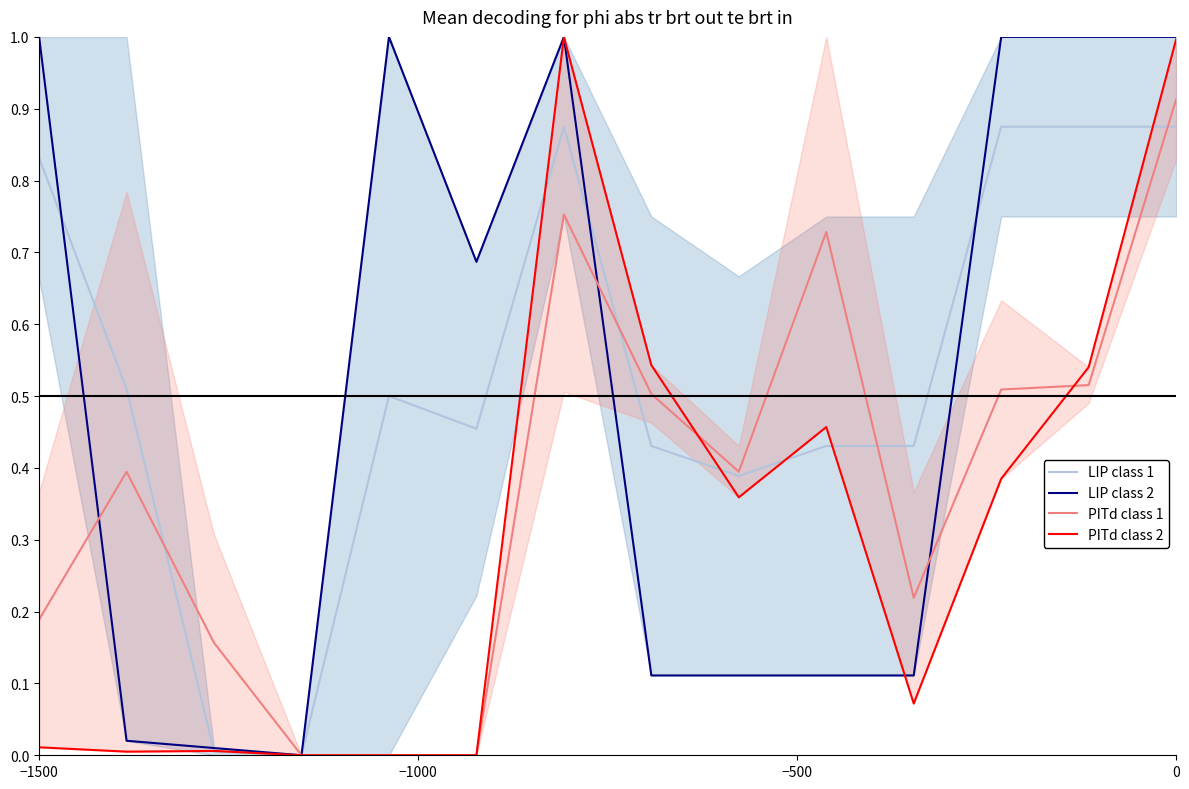

The LIP class 1 series shows 1.2 at 0. True or false?

False